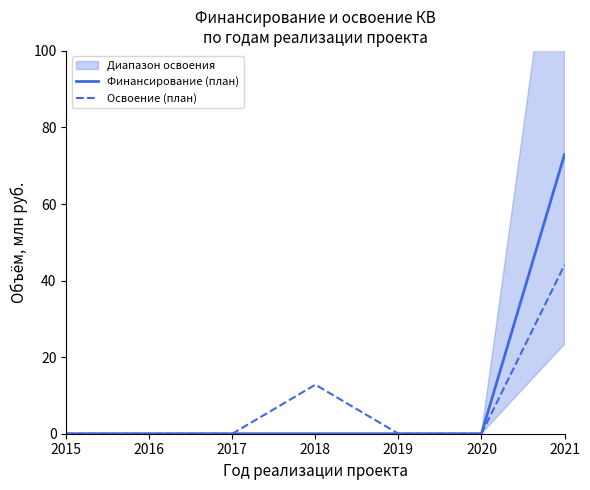

The value of Финансирование (план) at 2020 is 38.8. True or false?

False